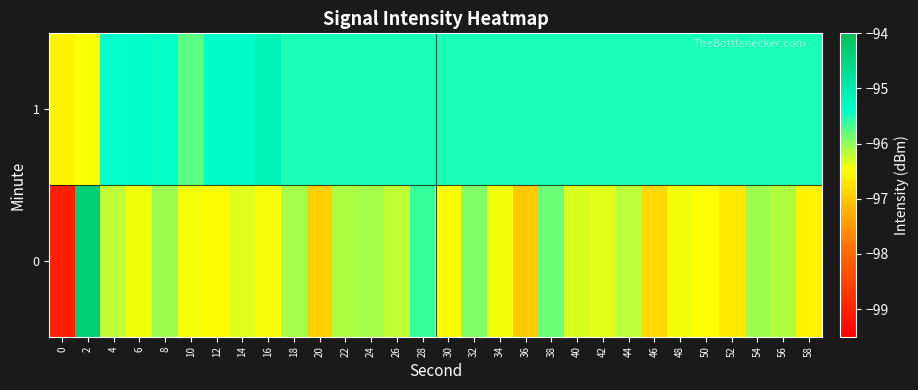

At how many categories does at least one series exceed -96?

29